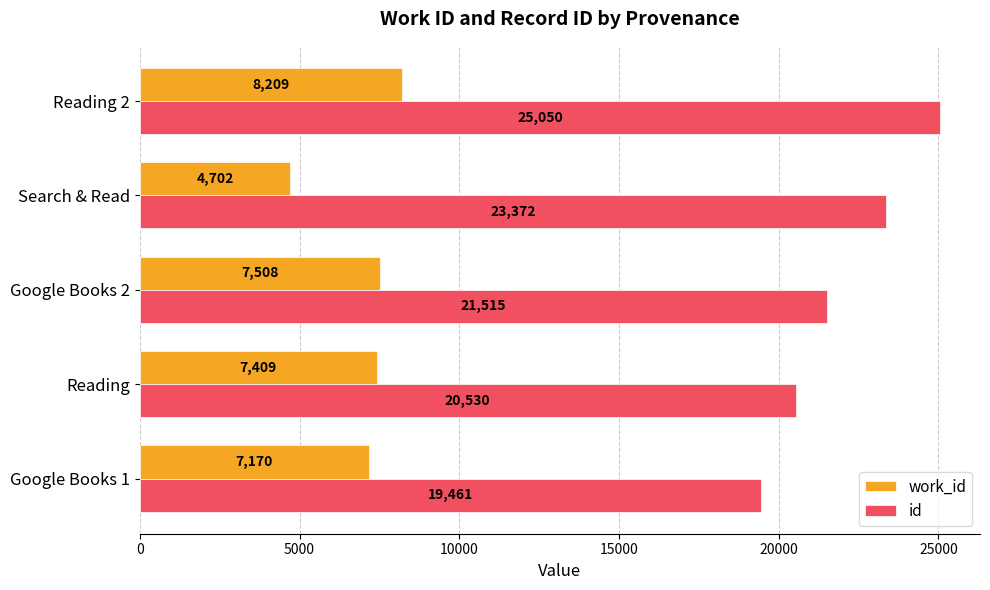

Between Search & Read and Reading 2, which series saw the biggest shift?

work_id